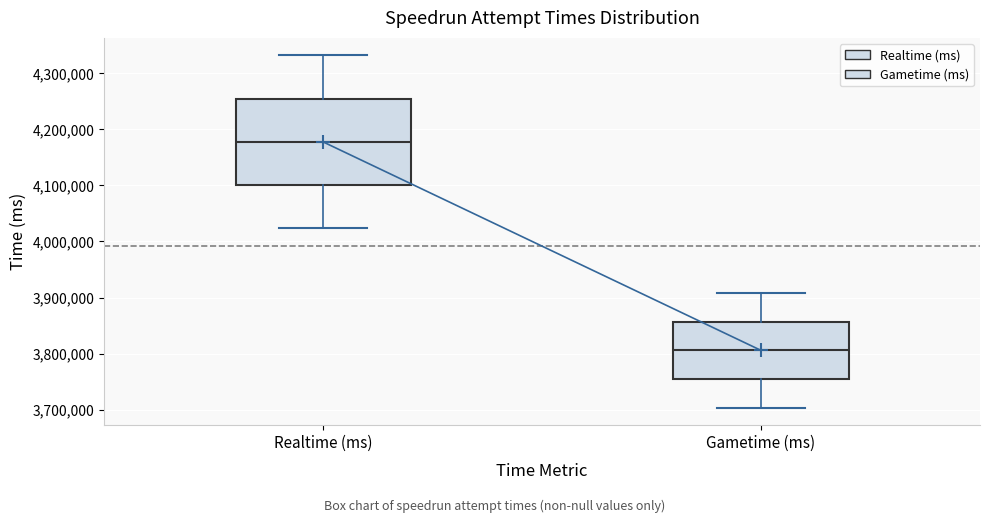

Reading left to right, transcribe this box plot: for each box, give where its median line is, the range the box spans, and where its two whiskers end, as read against the y-axis. The values are not printed on the chart, so give them approximately, as read against the axis.

Realtime (ms): median 4180000, box 4100000 to 4250000, whiskers 4020000 to 4330000
Gametime (ms): median 3810000, box 3750000 to 3860000, whiskers 3700000 to 3910000